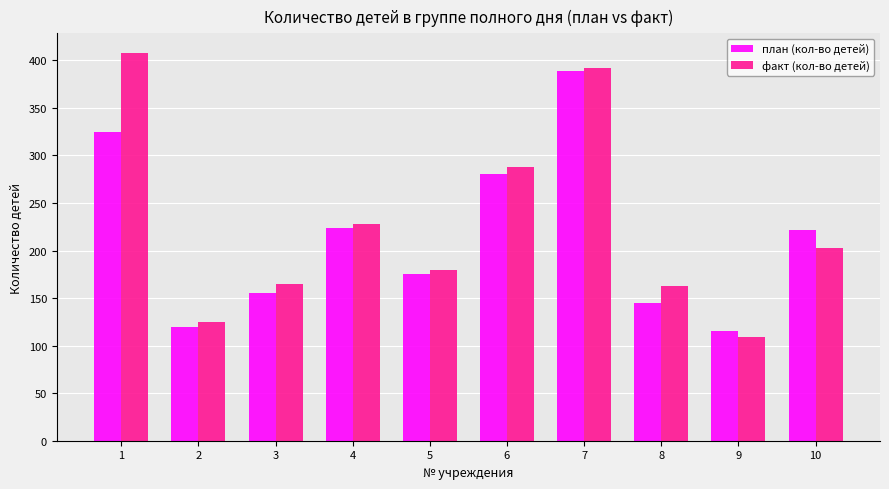

Does the chart contain stacked bars?

No